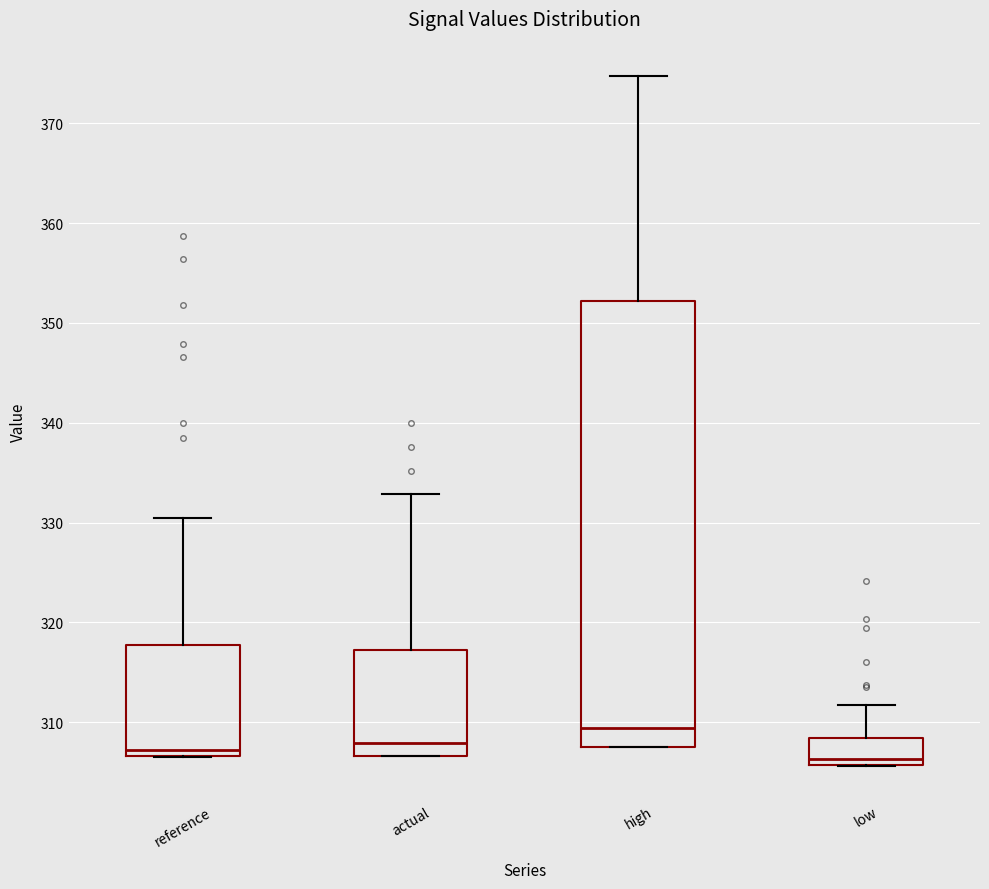

Where does the upper whisker of the box for high end on the y-axis? The values are not printed on the chart, so give them approximately, as read against the axis.

375